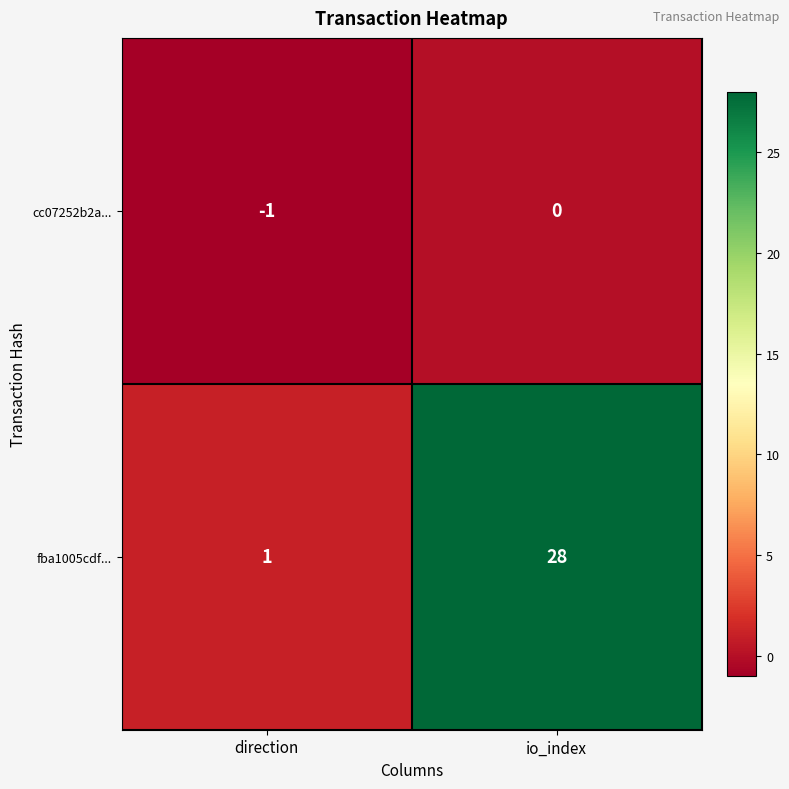

List the series in order of their overall mean, highest first.

fba1005cdf..., cc07252b2a...